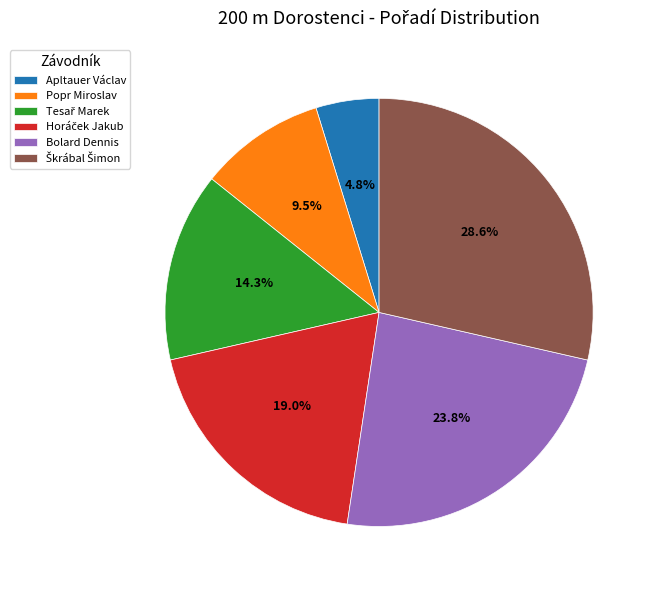

The Bolard Dennis slice represents 24% of the pie. True or false?

True